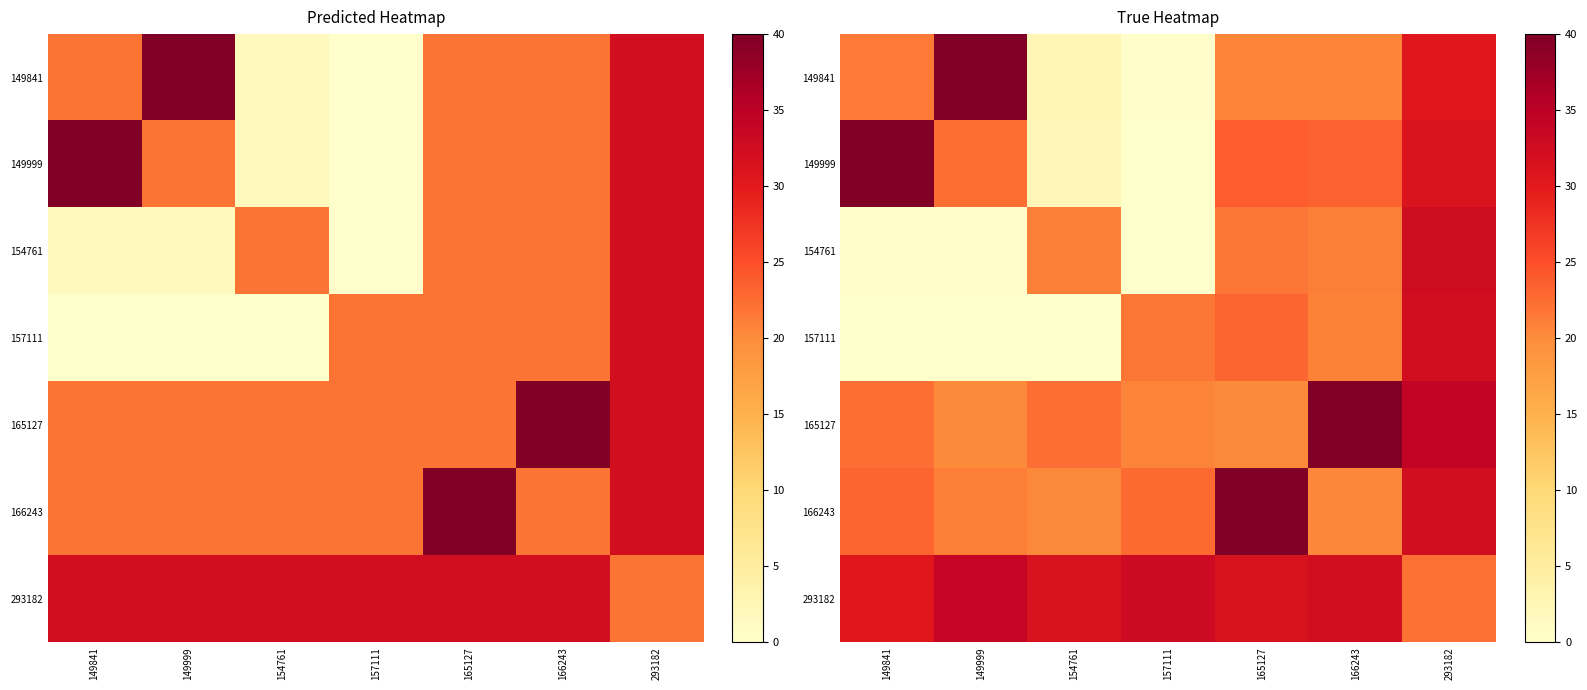

What is the difference between the second highest and minimum values in the 154761 series?

21.6